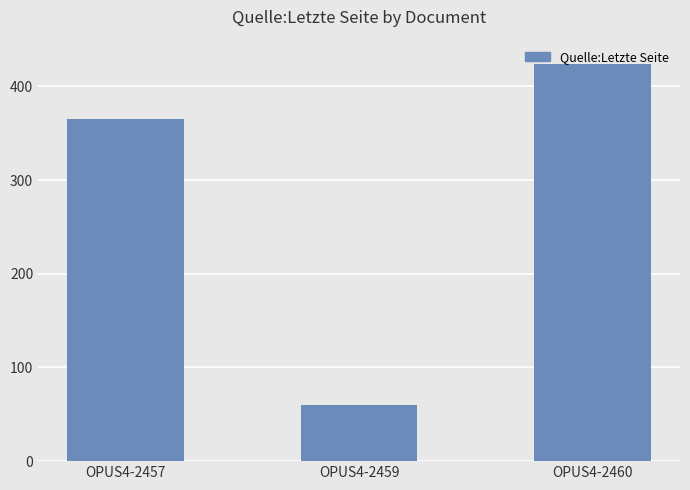

At which category does the chart reach its minimum across all series?

OPUS4-2459